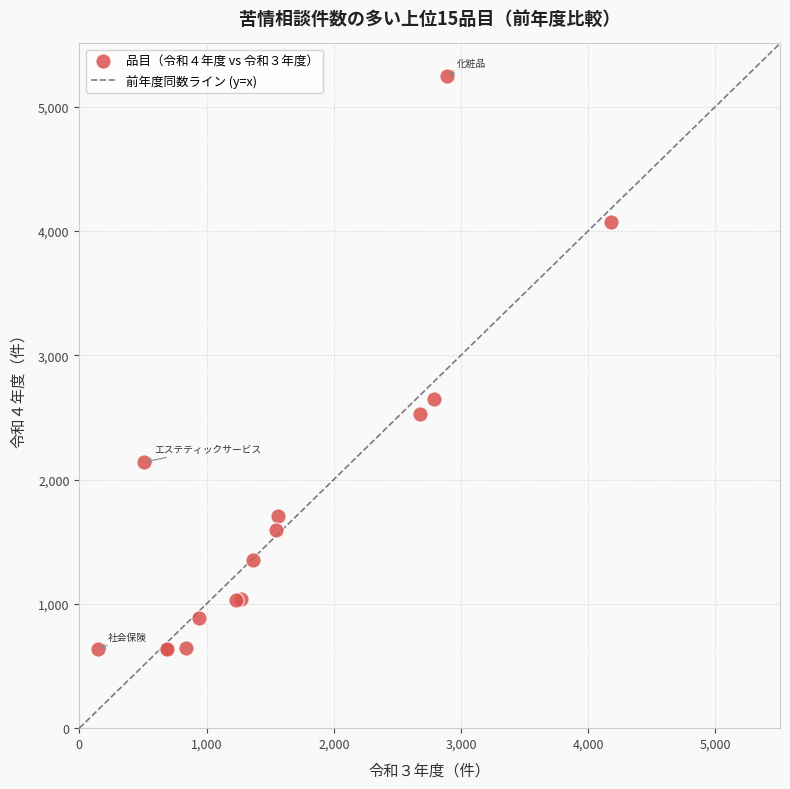

What Y value in the scatter plot is closest to 2939?

2650